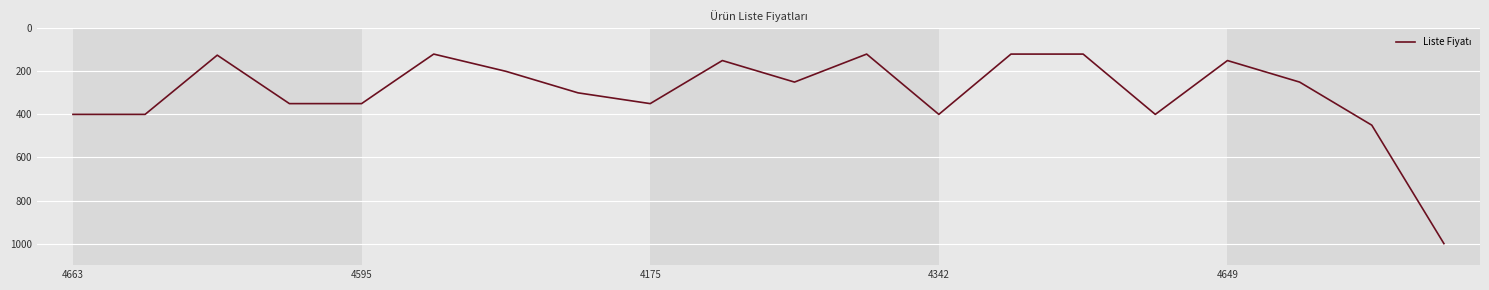

What is the difference between the maximum and minimum values?

880